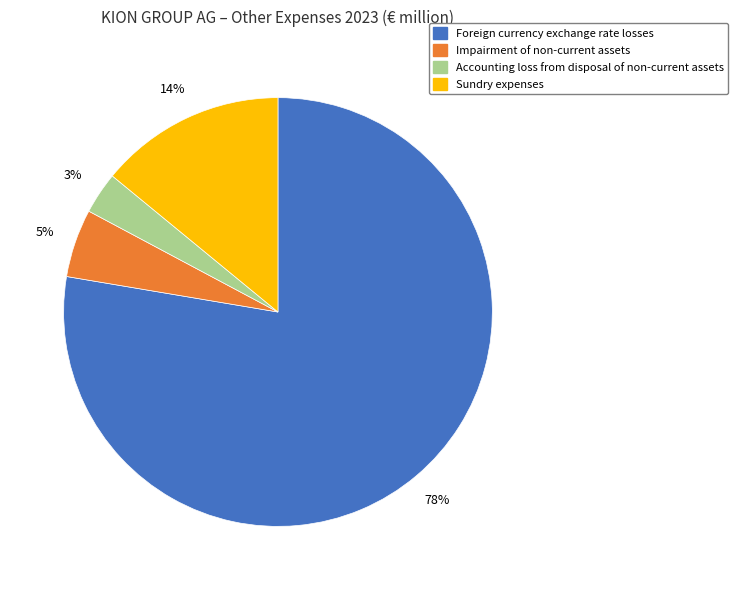

Which has a higher value, Foreign currency exchange rate losses or Impairment of non-current assets?

Foreign currency exchange rate losses